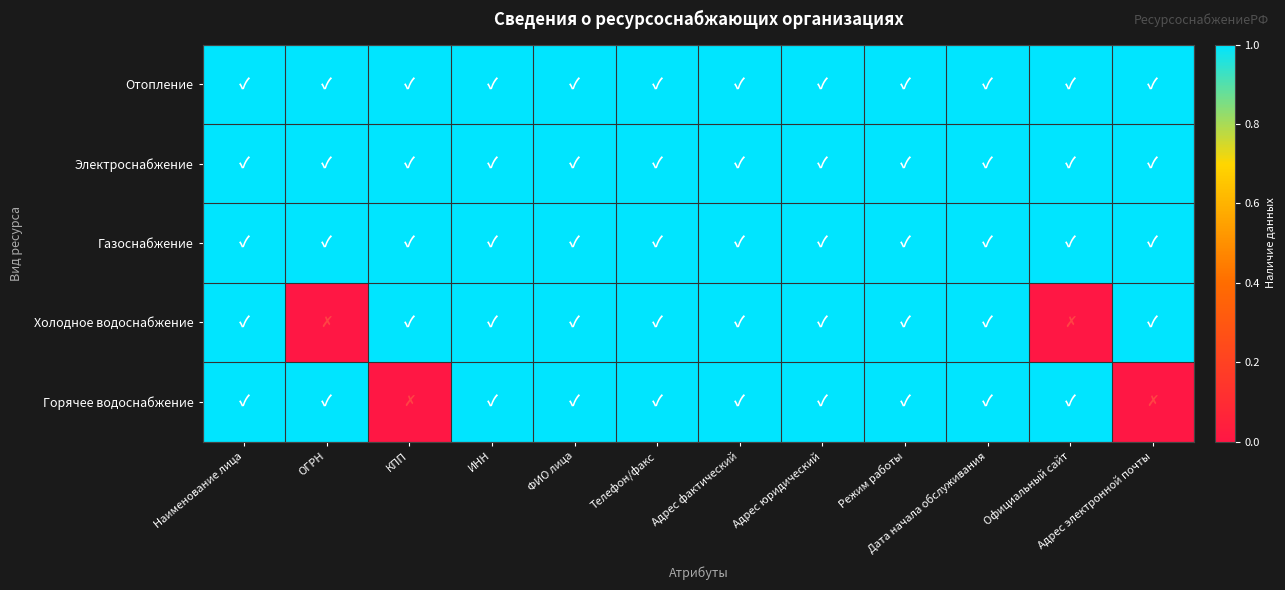

Rank the series by their maximum value, from highest to lowest.

Отопление, Электроснабжение, Газоснабжение, Холодное водоснабжение, Горячее водоснабжение